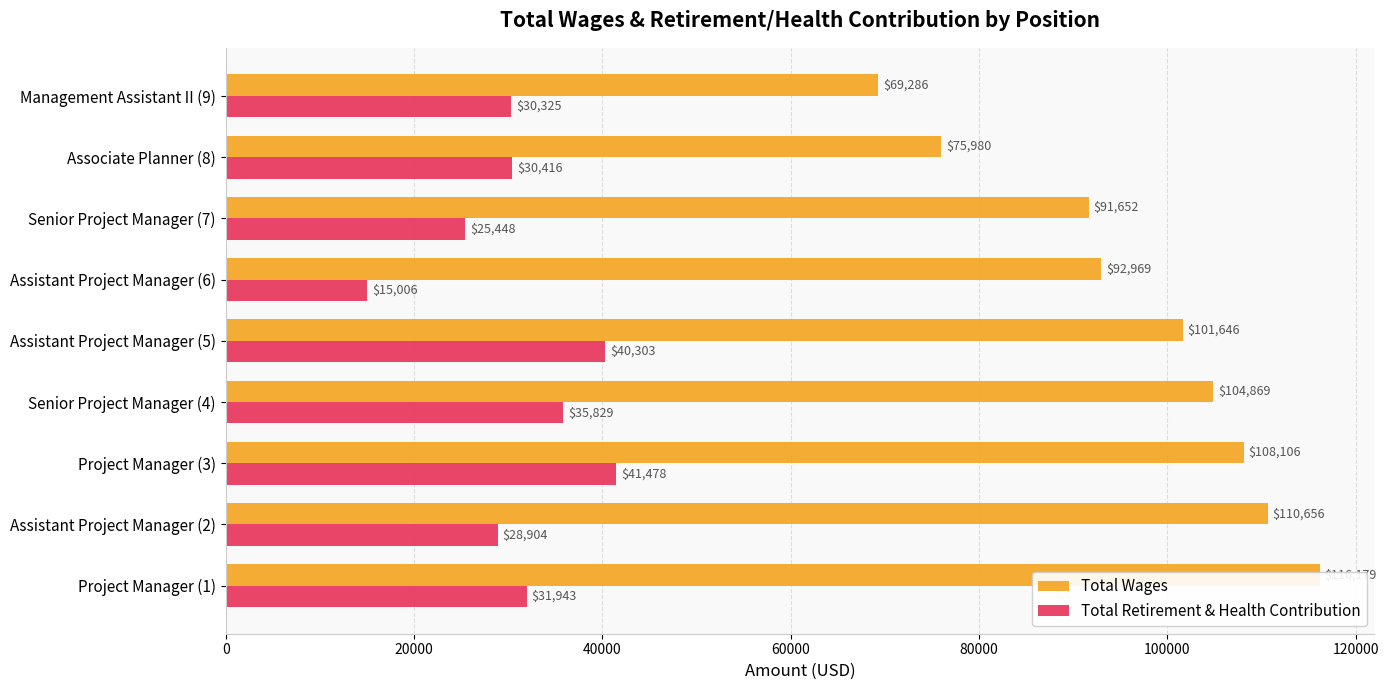

Reading left to right, what are all the values shown in this chart?

Total Wages: 116179	110656	108106	104869	101646	92969	91652	75980	69286
Total Retirement & Health Contribution: 31943	28904	41478	35829	40303	15006	25448	30416	30325